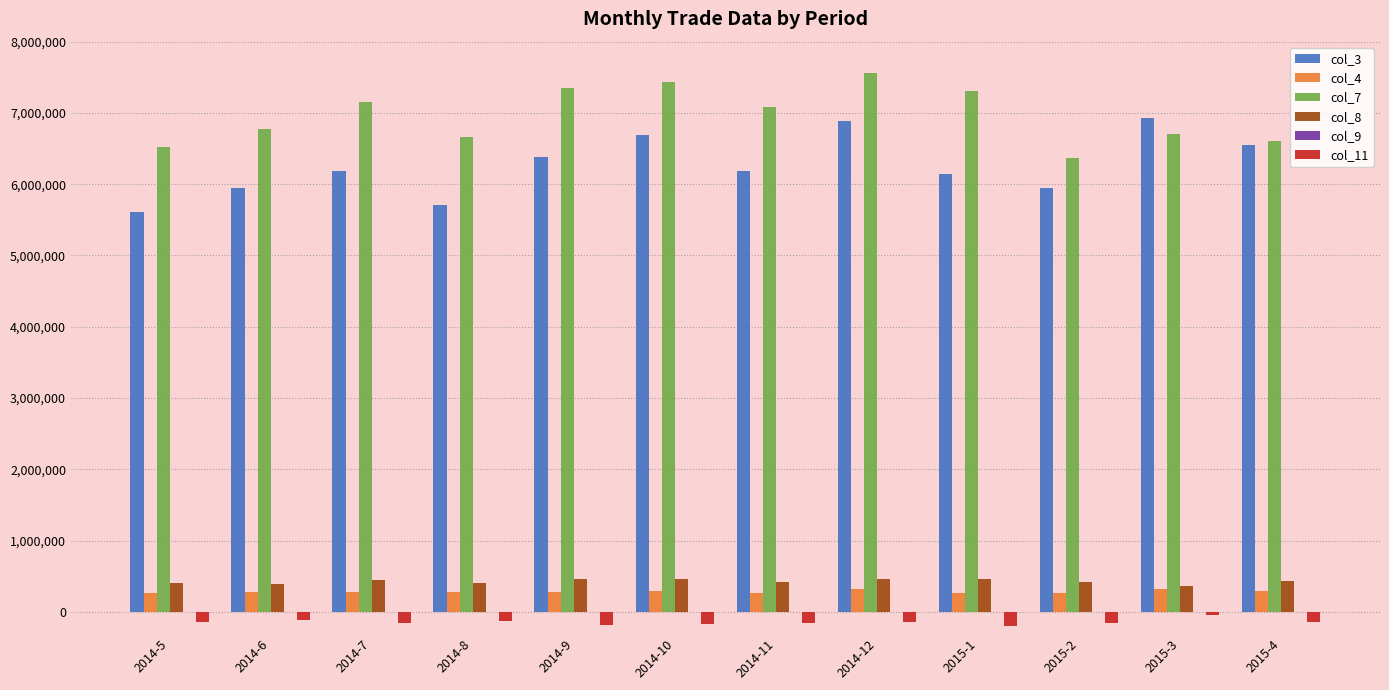

Where does the col_11 series first go above -142277?

2014-5